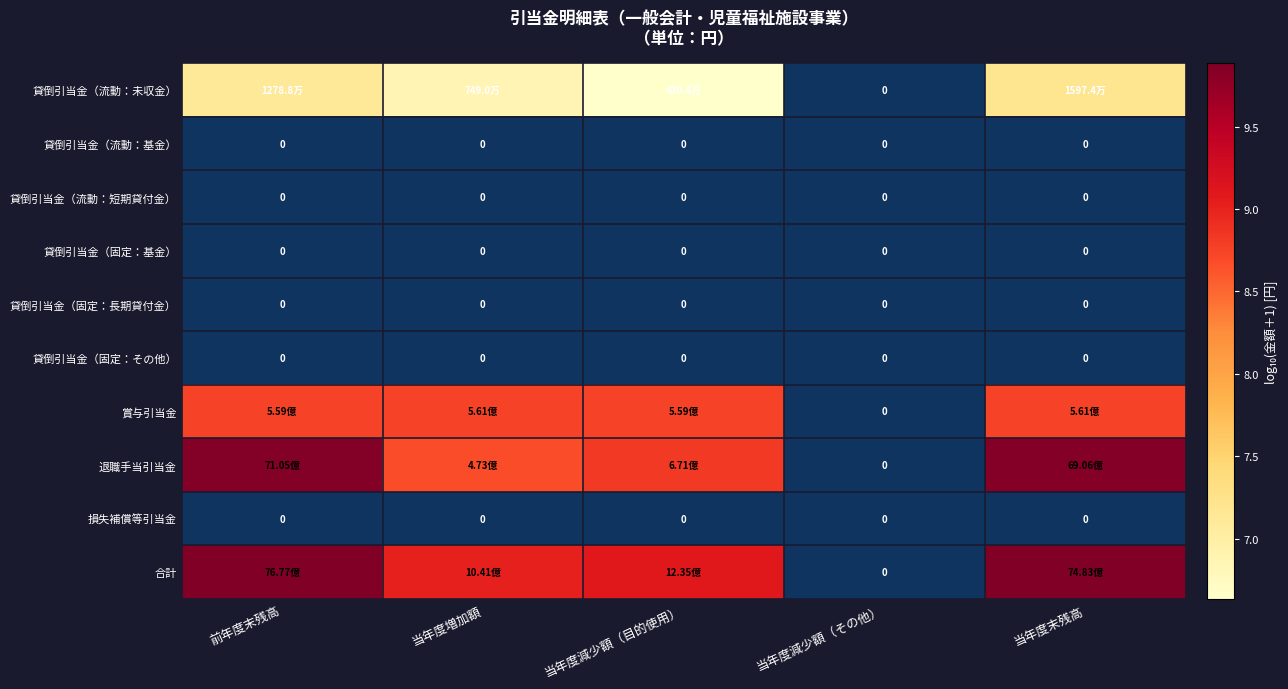

Is the value of 退職手当引当金 at 前年度末残高 greater than the value of 賞与引当金 at 当年度末残高?

Yes